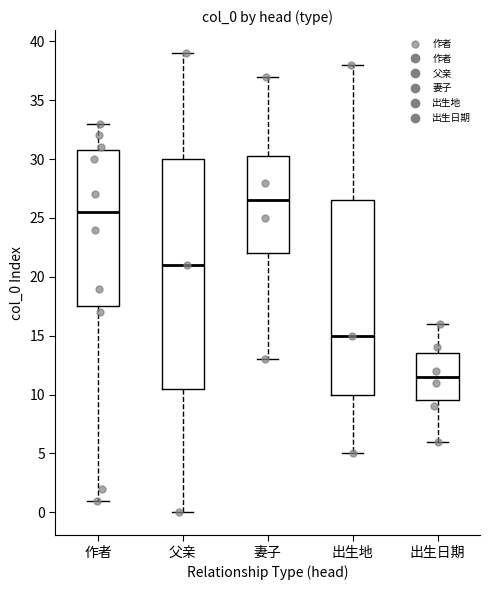

Reading left to right, read every box against the y-axis: the position of its median line, the range the box covers, and the ends of its whiskers. The values are not printed on the chart, so give them approximately, as read against the axis.

作者: median 25.5, box 17.5 to 31.0, whiskers 1.0 to 33.0
父亲: median 21.0, box 10.5 to 30.0, whiskers 0.0 to 39.0
妻子: median 26.5, box 22.0 to 30.5, whiskers 13.0 to 37.0
出生地: median 15.0, box 10.0 to 26.5, whiskers 5.0 to 38.0
出生日期: median 11.5, box 9.5 to 13.5, whiskers 6.0 to 16.0